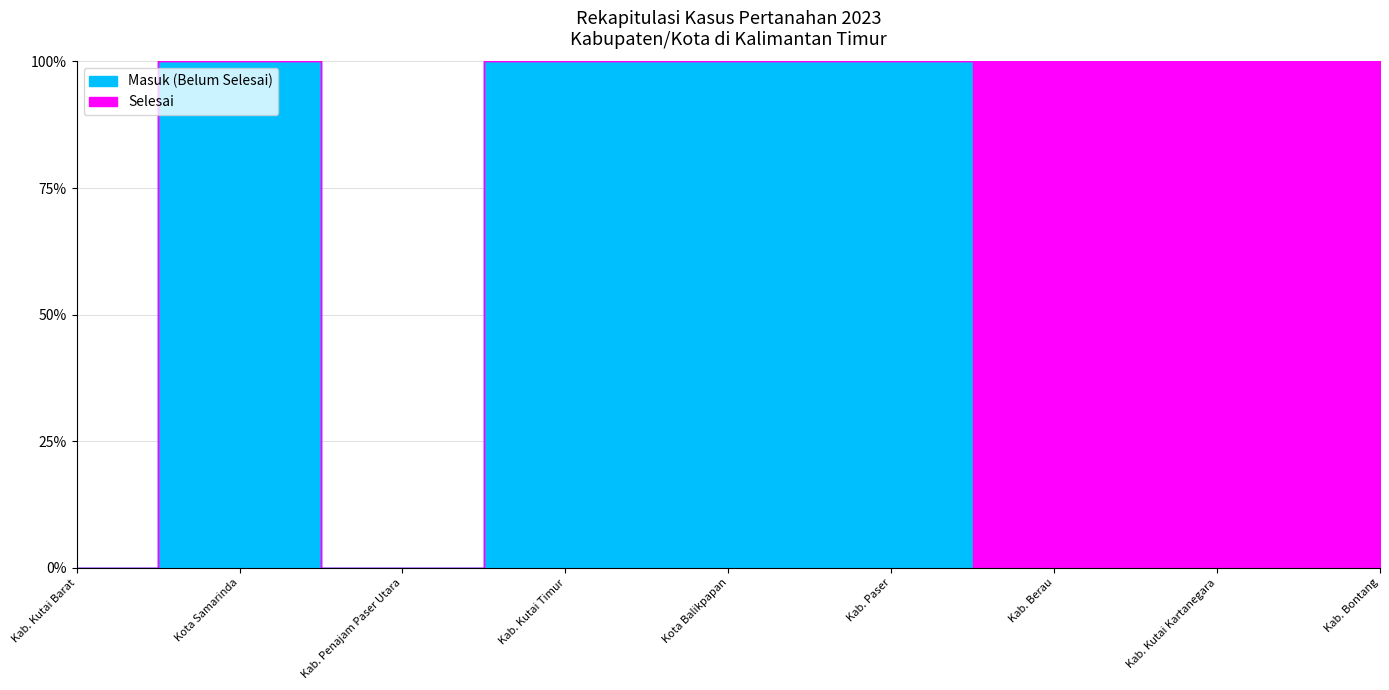

True or false: Masuk and Selesai intersect in this chart.

False